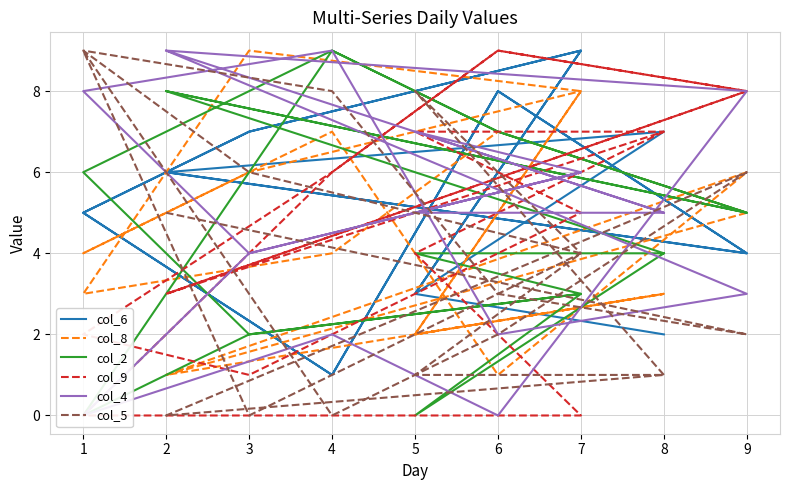

Reading left to right, list all the values displayed in this chart.

col_6: 2	3	9	7	5	1	8	4	6	7	3	9	7	5	1	8	4	6
col_8: 3	2	8	6	4	7	1	6	1	3	2	8	9	3	4	7	5	1
col_2: 4	0	3	2	0	9	7	5	8	4	4	3	2	6	9	7	5	8
col_9: 7	4	0	0	0	6	9	8	3	7	7	5	1	2	6	9	8	3
col_4: 5	7	6	4	0	2	0	8	9	5	5	6	4	8	9	2	3	9
col_5: 1	8	4	0	9	0	2	6	0	1	1	4	6	9	8	3	2	5